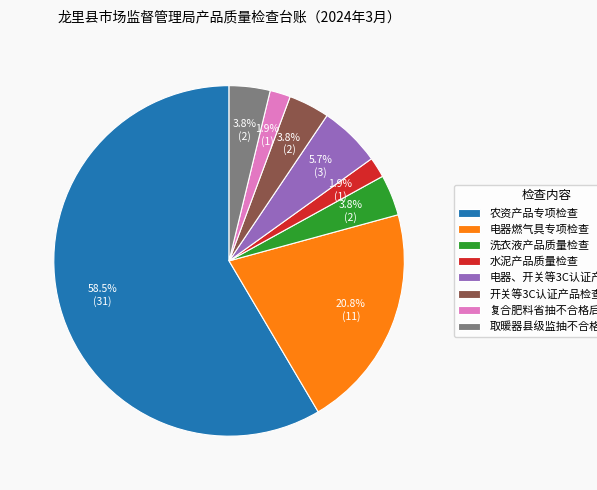

Does any single category account for the majority?

Yes